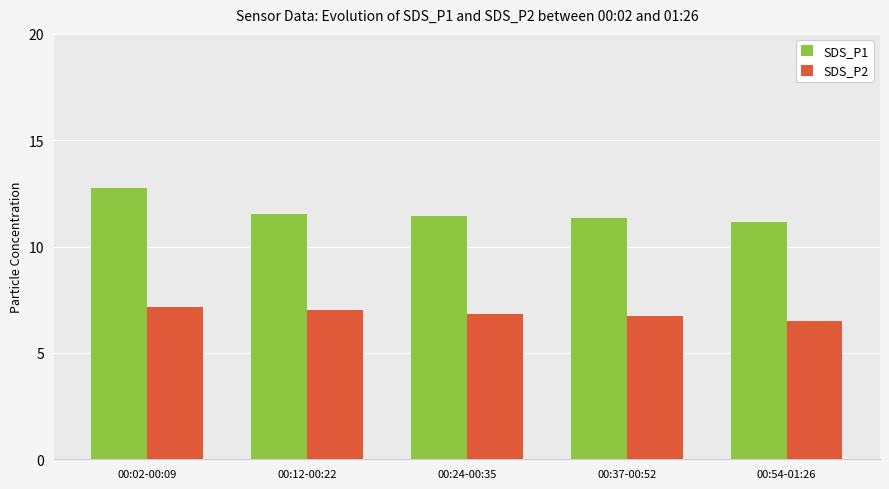

Is the value of SDS_P1 at 00:02-00:09 greater than the value of SDS_P2 at 00:02-00:09?

Yes